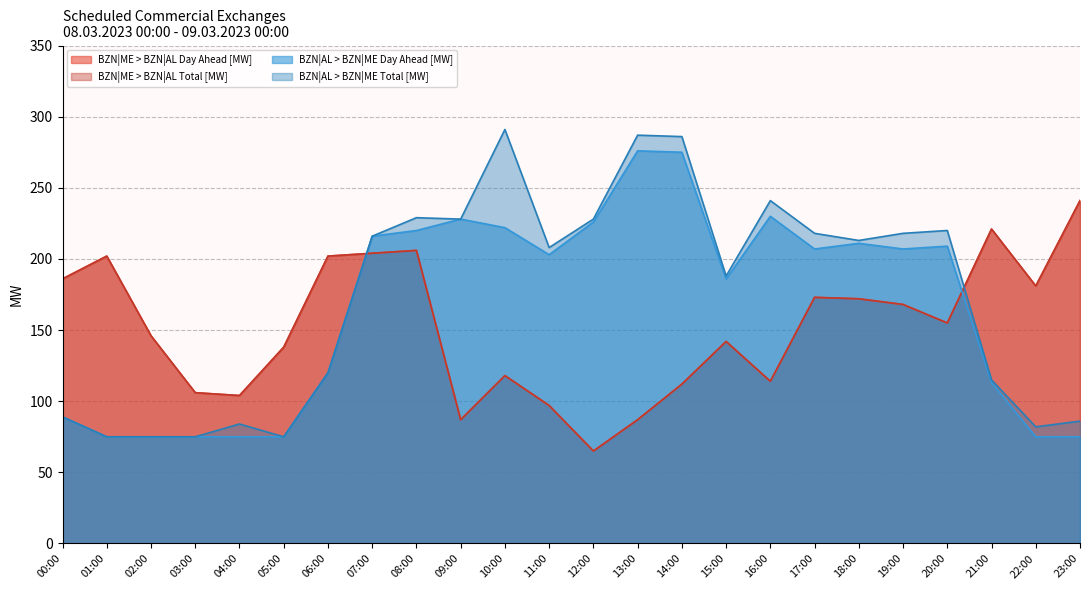

What is the approximate value of BZN|AL > BZN|ME Day Ahead [MW] at 18:00, to the nearest 50?

200